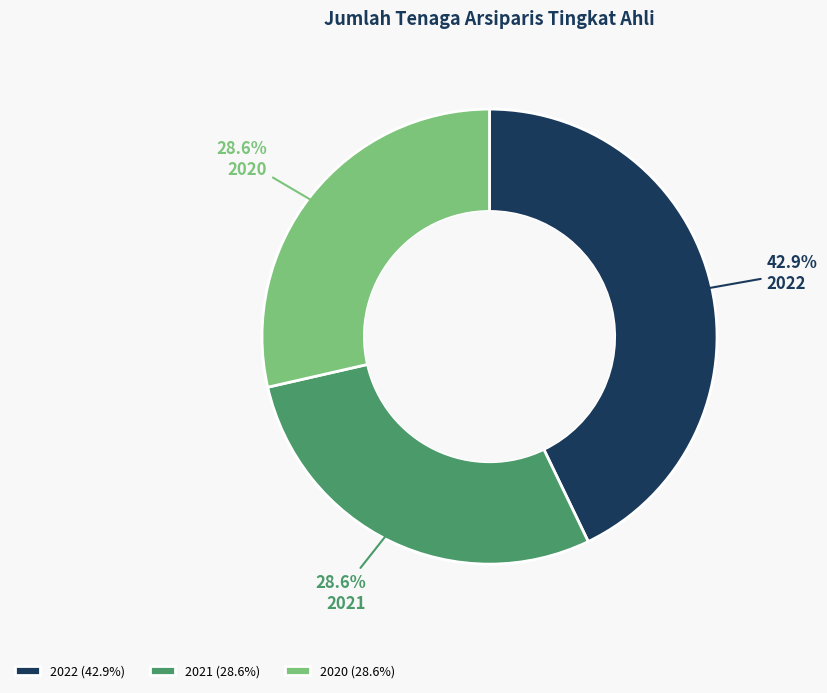

Is the sum of 2022 (42.9%) and 2021 (28.6%) greater than half?

Yes